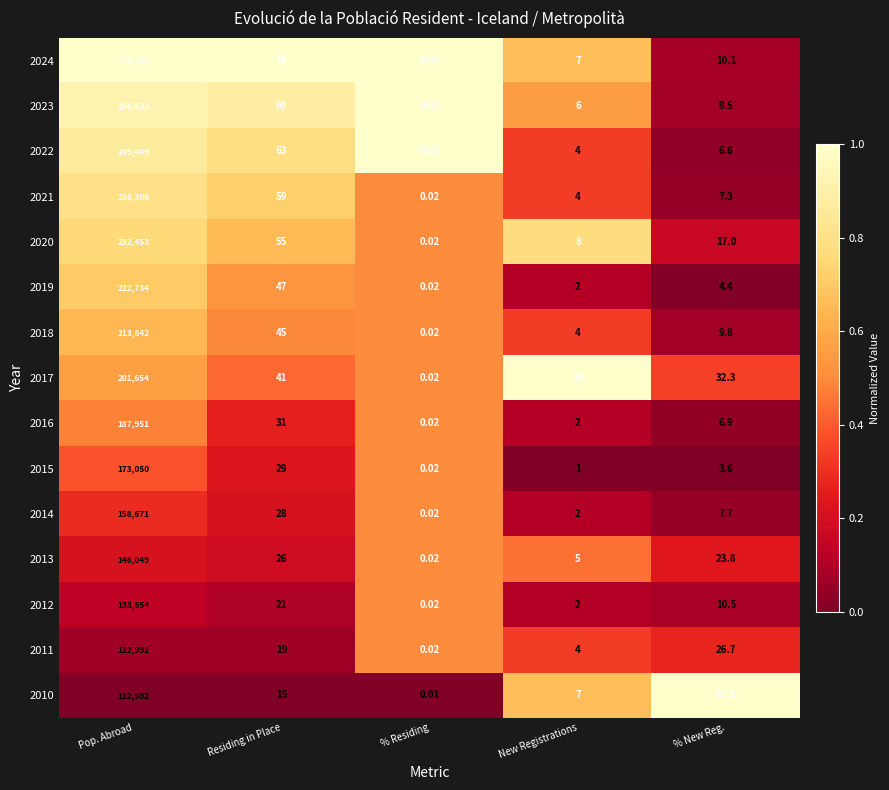

At which category is the sum across all series the highest?

Pop. Abroad